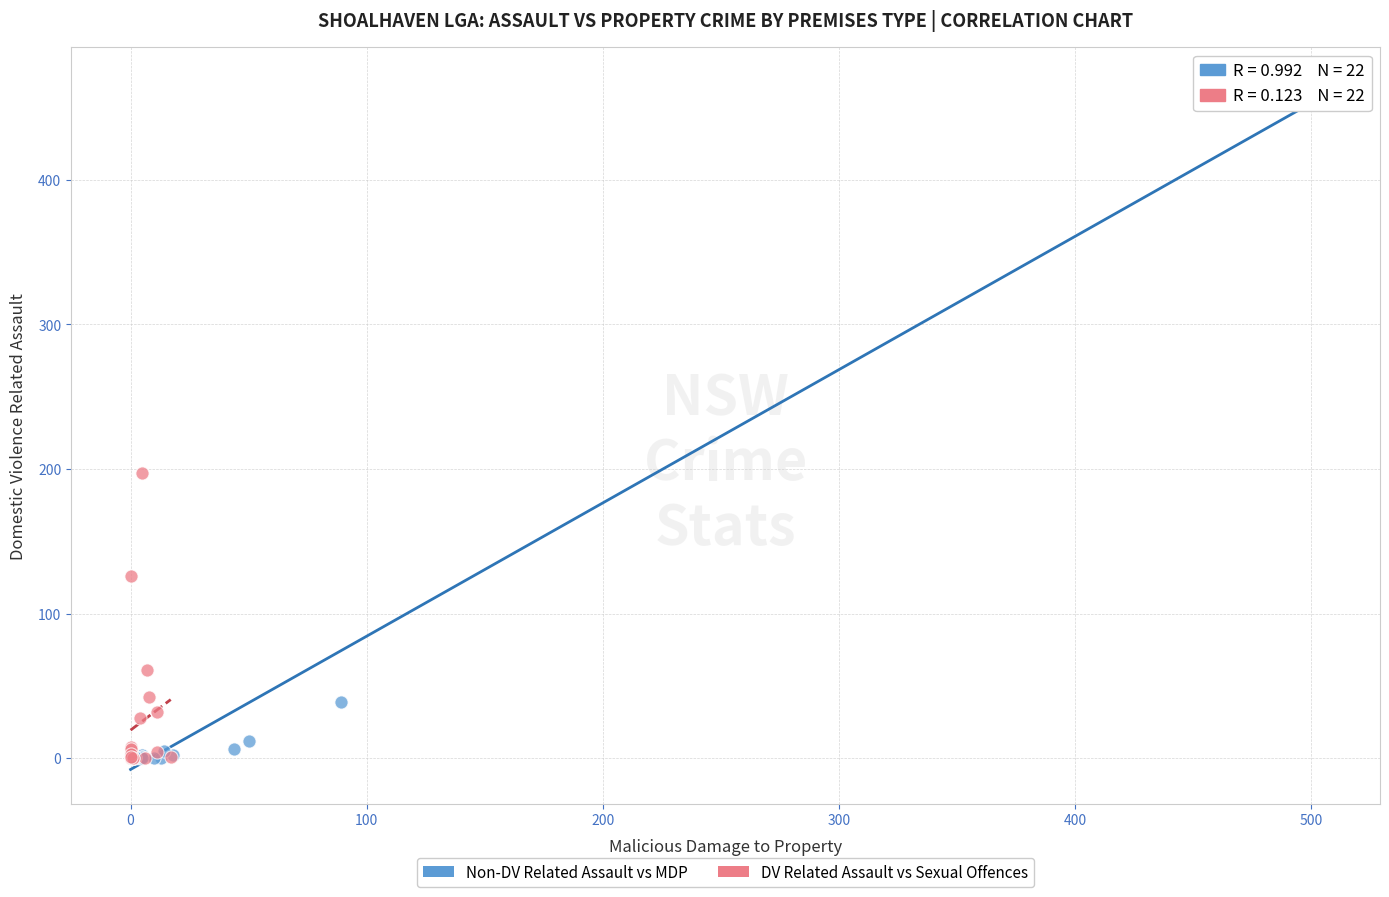

Which series has the widest spread of Y values?

Non-DV Related Assault vs MDP